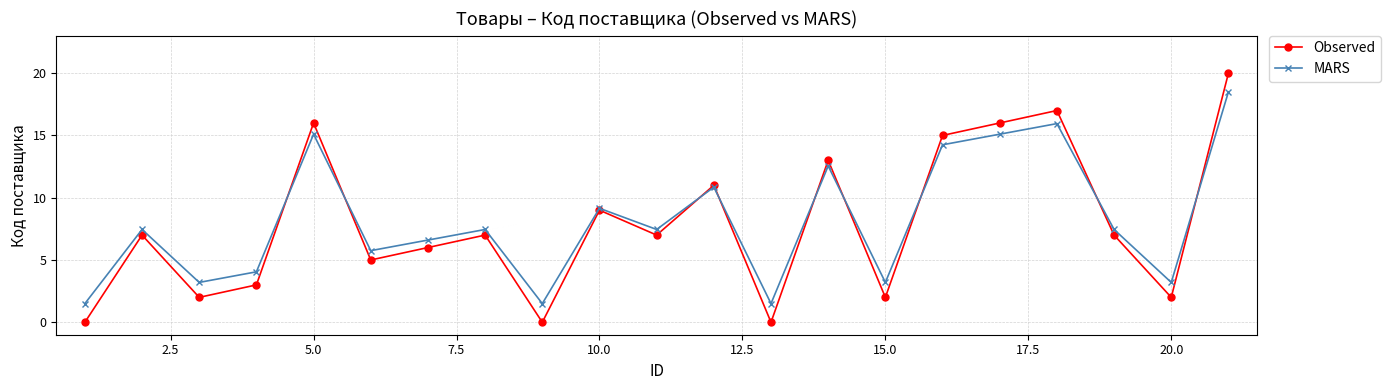

How many interior local valleys does the MARS series have?

7